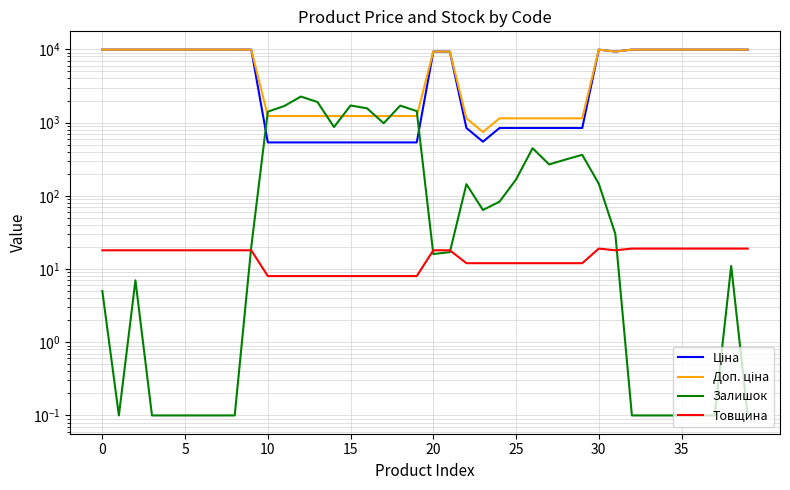

Is it true that Товщина equals 18.0 at 30?

True